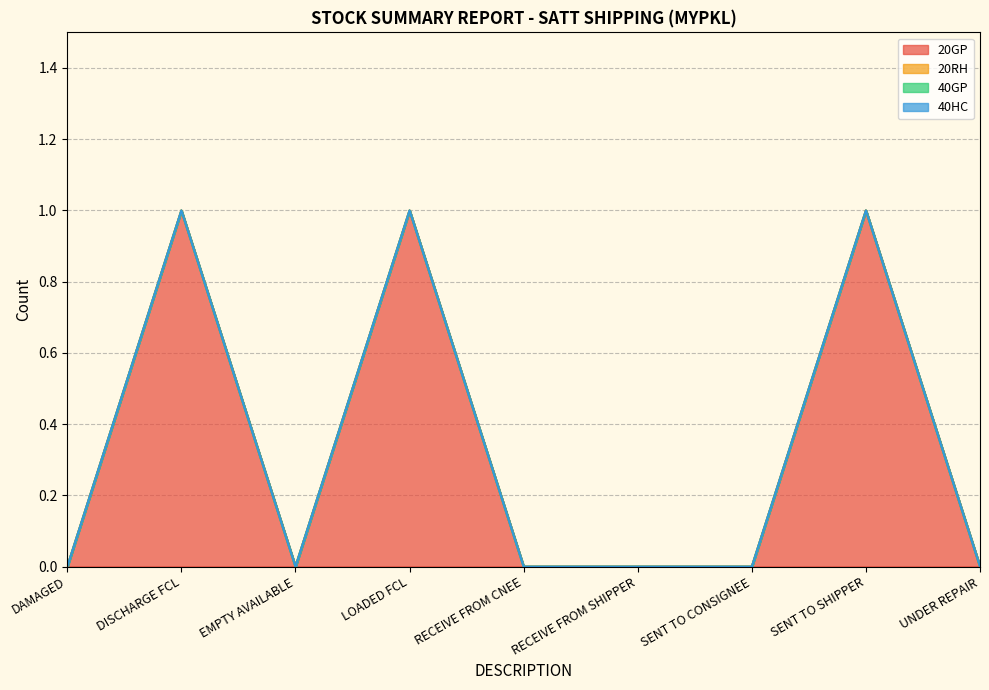

What is the total value across all series at SENT TO SHIPPER?

1